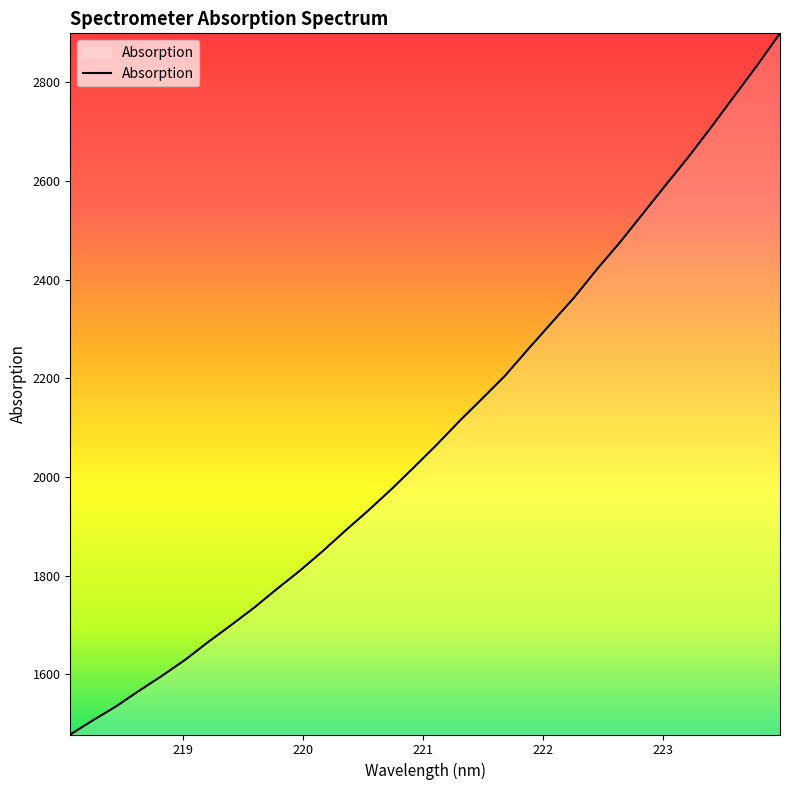

What is the maximum value shown in the chart?

2899.1